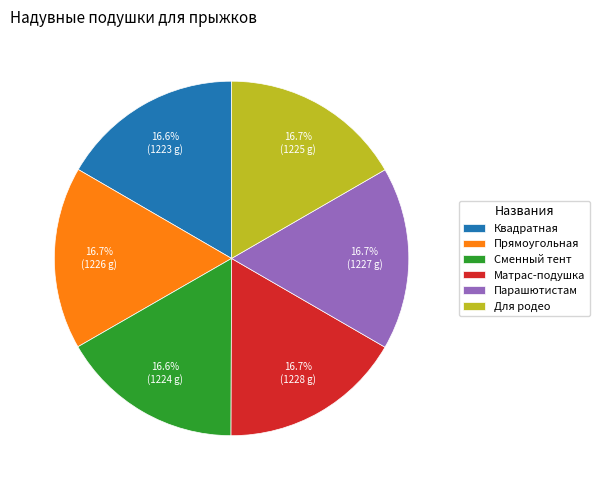

Approximately how many times larger is the value at Парашютистам compared to Сменный тент?

1.0